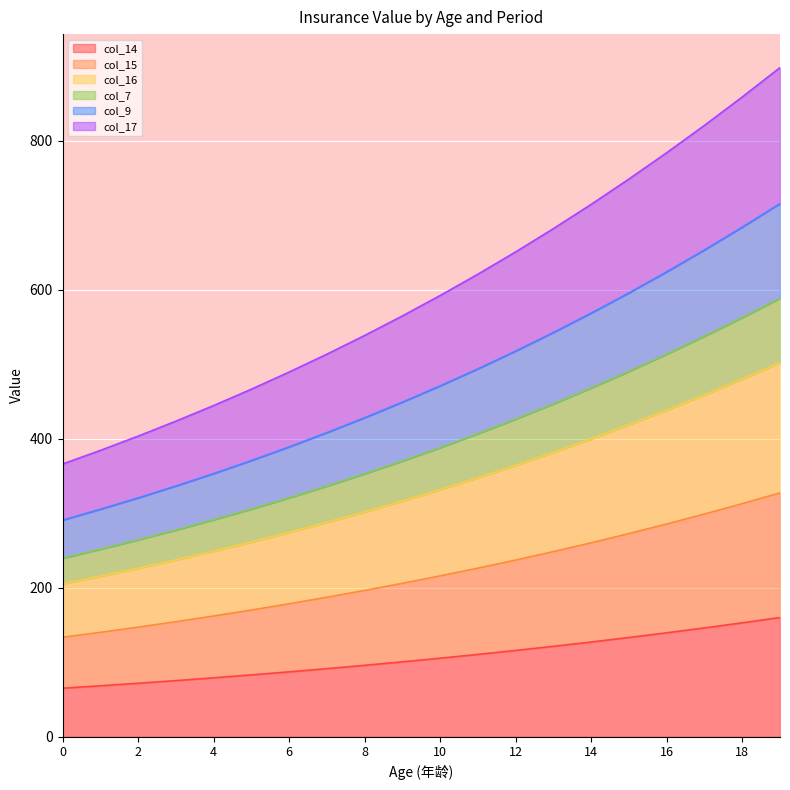

What are all the series names shown in the legend?

col_14, col_15, col_16, col_7, col_9, col_17